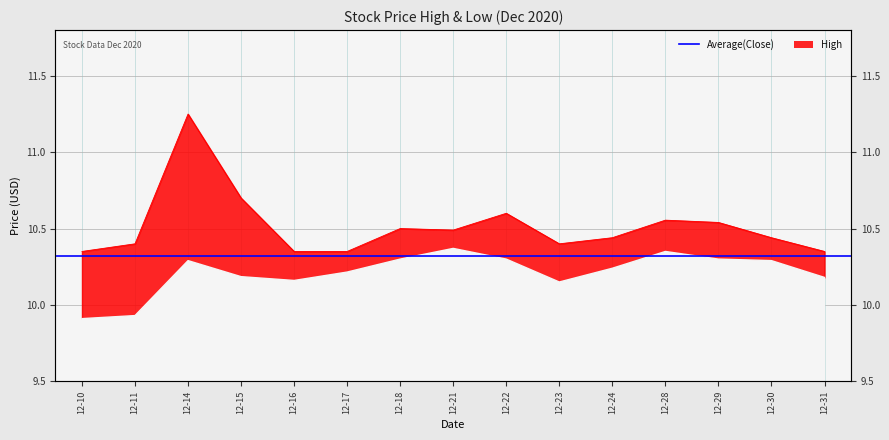

True or false: the data shows 5.1 at 12-21.

False